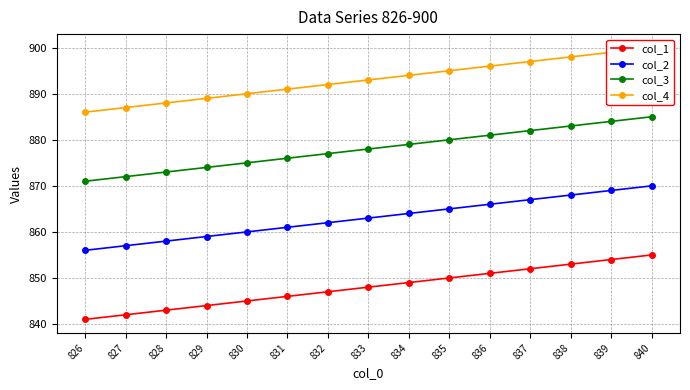

What is the total value across all series at 833?

3482